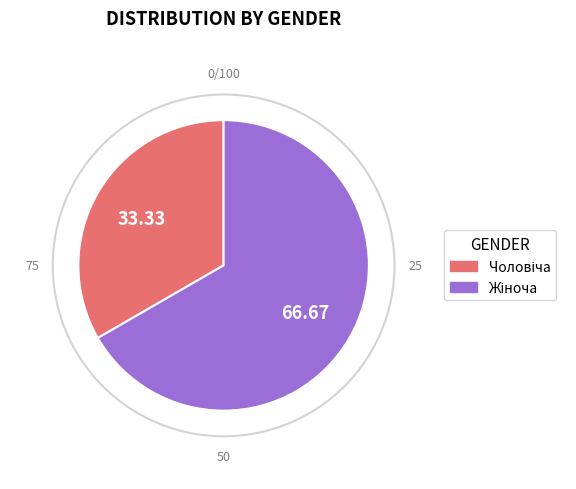

Is there any slice that represents more than half of the pie?

Yes